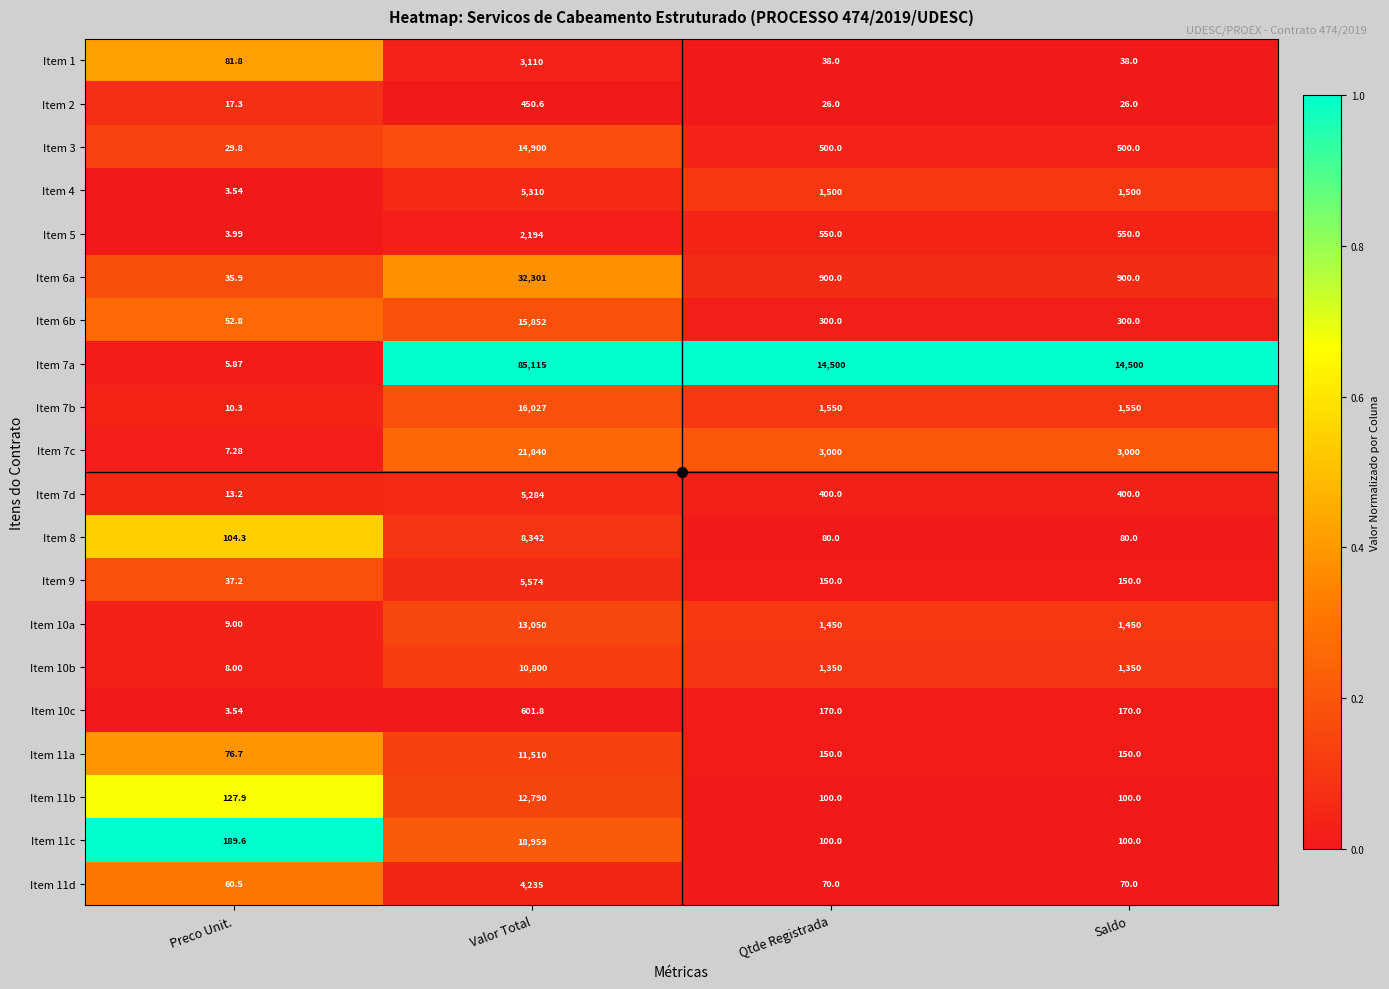

At which label is Item 11c closest to 9529?

Preco Unit.